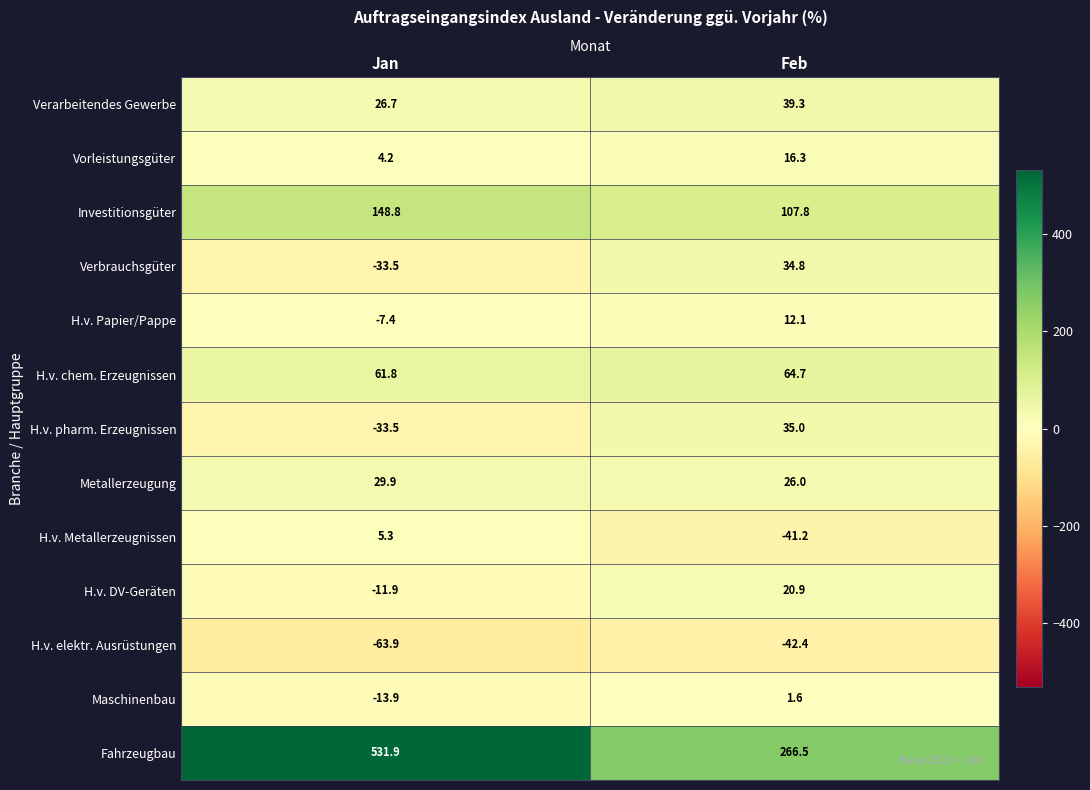

What is the difference between the Verbrauchsgüter values at Jan and Feb?

68.3